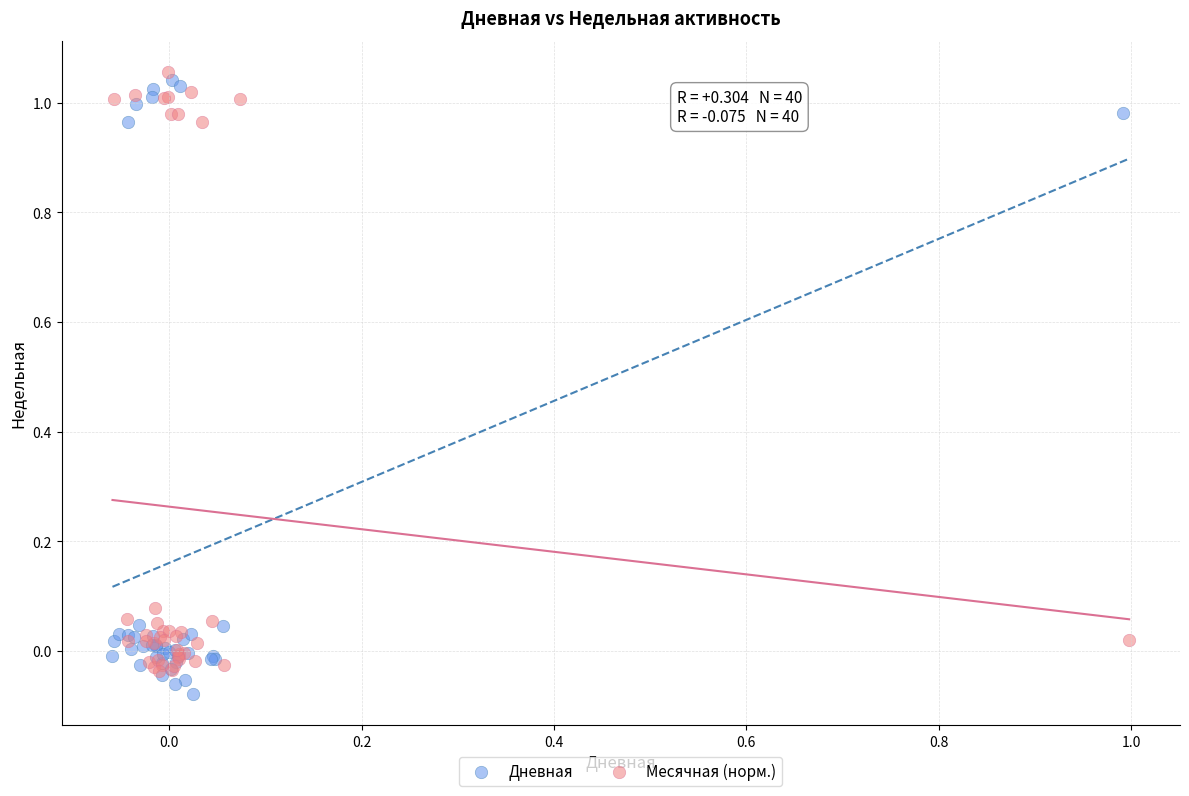

What are all the series names shown in the legend?

Дневная, Месячная (норм.)